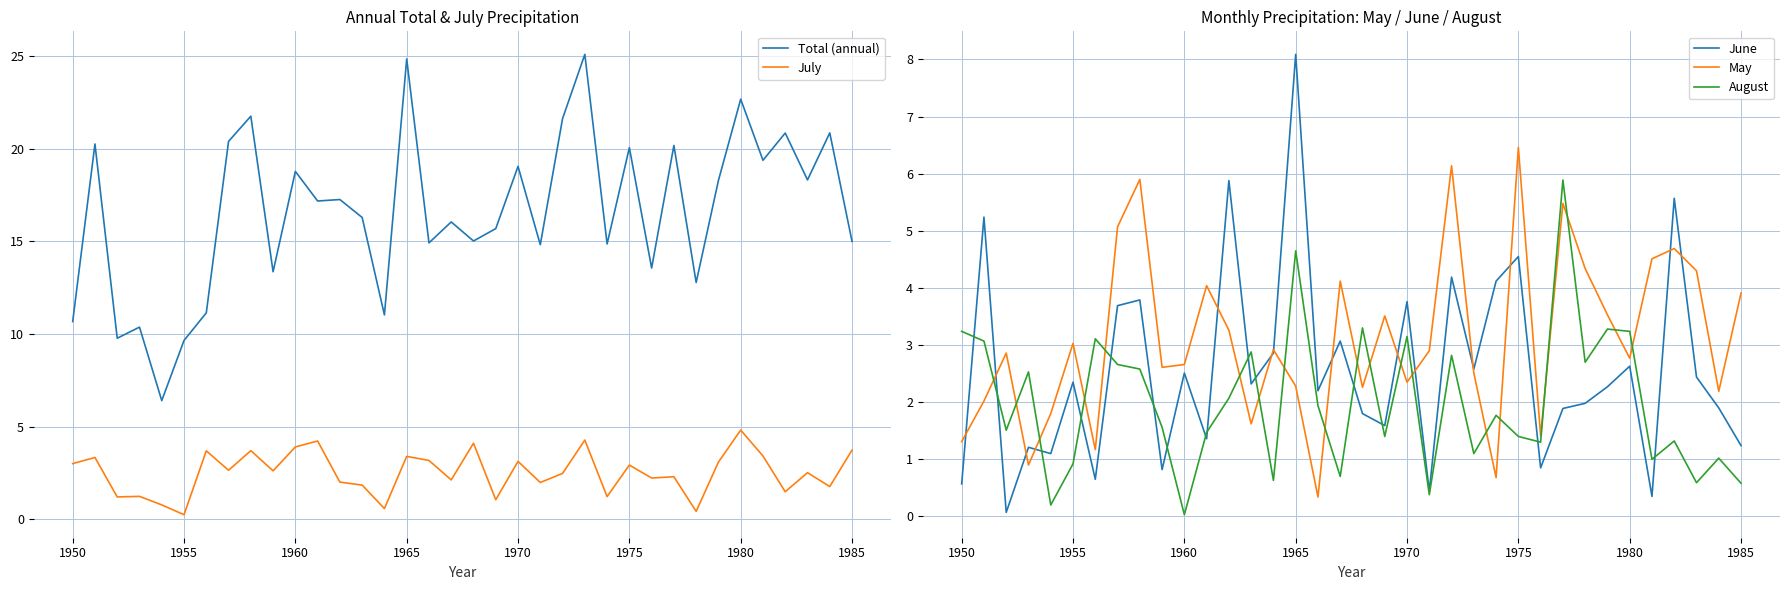

Reading left to right, list all the values displayed in this chart.

Total (annual): 10.7	20.3	9.8	10.4	6.4	9.7	11.1	20.4	21.8	13.4	18.8	17.2	17.3	16.3	11.0	24.9	14.9	16.1	15.0	15.7	19.1	14.8	21.6	25.1	14.9	20.1	13.6	20.2	12.8	18.3	22.7	19.4	20.9	18.3	20.9	15.0
July: 3.0	3.3	1.2	1.2	0.8	0.2	3.7	2.6	3.7	2.6	3.9	4.2	2.0	1.8	0.6	3.4	3.2	2.1	4.1	1.1	3.1	2.0	2.5	4.3	1.2	2.9	2.2	2.3	0.4	3.1	4.8	3.4	1.5	2.5	1.8	3.7
June: 0.6	5.2	0.1	1.2	1.1	2.4	0.7	3.7	3.8	0.8	2.5	1.4	5.9	2.3	2.9	8.1	2.2	3.1	1.8	1.6	3.8	0.4	4.2	2.6	4.1	4.5	0.8	1.9	2.0	2.3	2.6	0.3	5.6	2.4	1.9	1.2
May: 1.3	2.0	2.9	0.9	1.8	3.0	1.2	5.1	5.9	2.6	2.7	4.0	3.3	1.6	2.9	2.3	0.3	4.1	2.3	3.5	2.4	2.9	6.1	2.5	0.7	6.5	1.4	5.5	4.3	3.5	2.8	4.5	4.7	4.3	2.2	3.9
August: 3.2	3.1	1.5	2.5	0.2	0.9	3.1	2.7	2.6	1.6	0.0	1.5	2.1	2.9	0.6	4.7	1.9	0.7	3.3	1.4	3.1	0.4	2.8	1.1	1.8	1.4	1.3	5.9	2.7	3.3	3.2	1.0	1.3	0.6	1.0	0.6